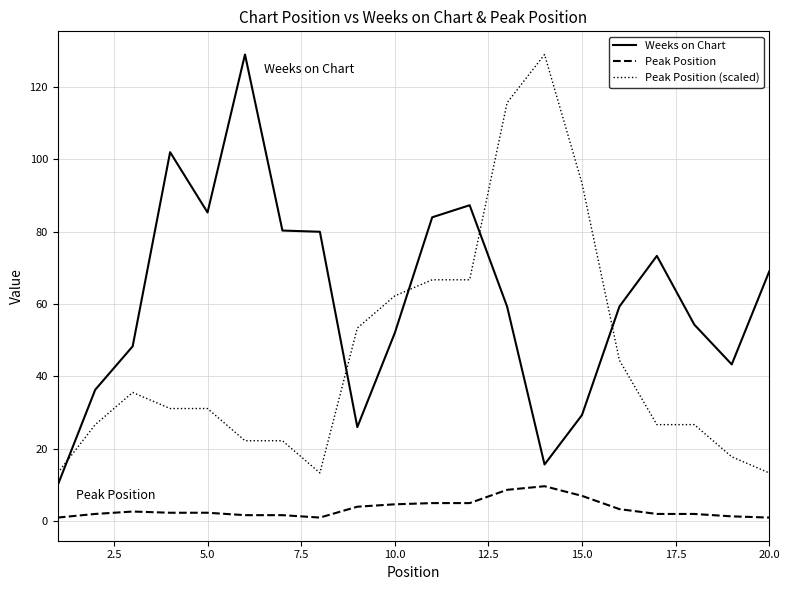

What is the difference between the maximum and minimum values in the Peak Position series?

8.7